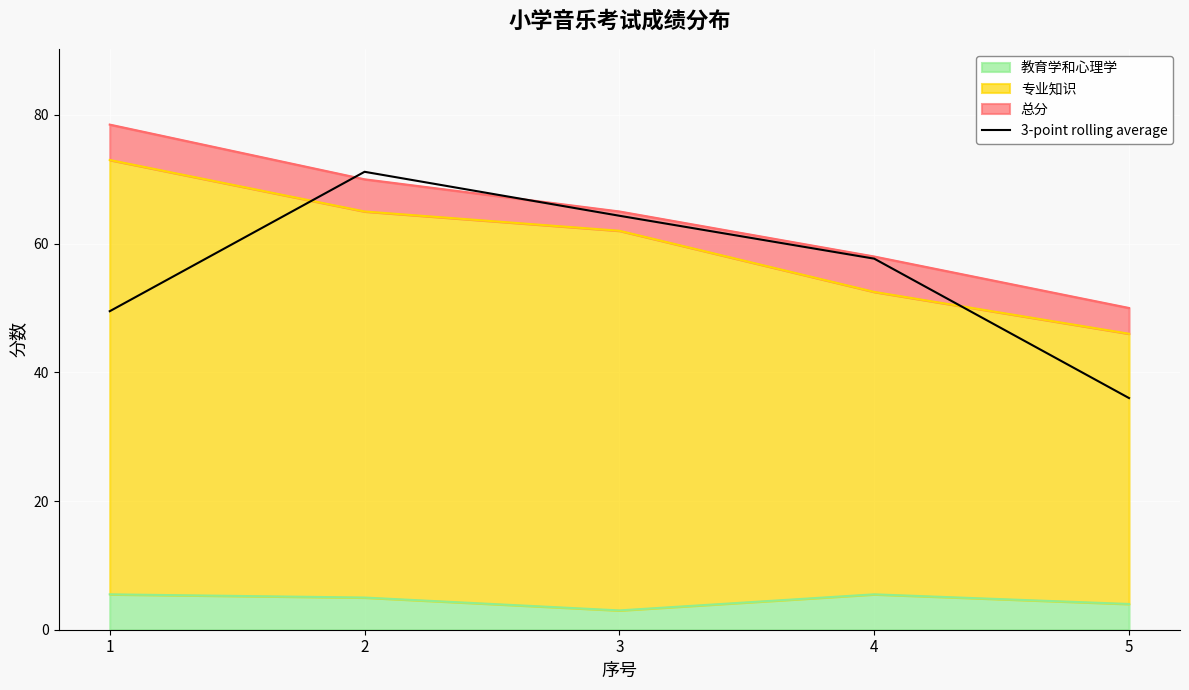

Between 2 and 3, which is larger?

2